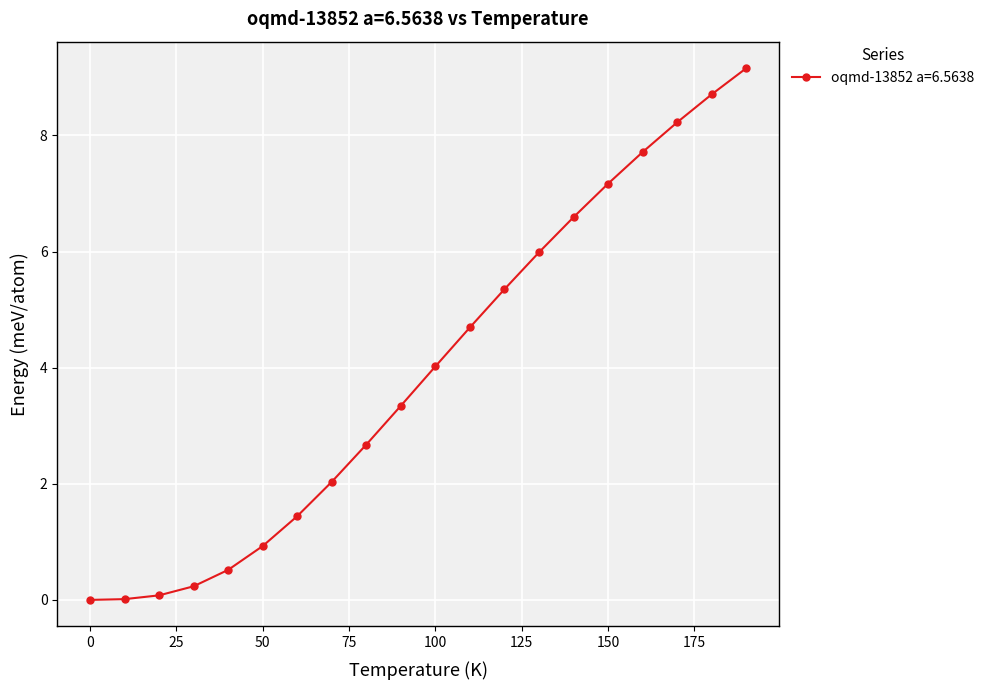

What is the value of the 8th point from the left?

2.0